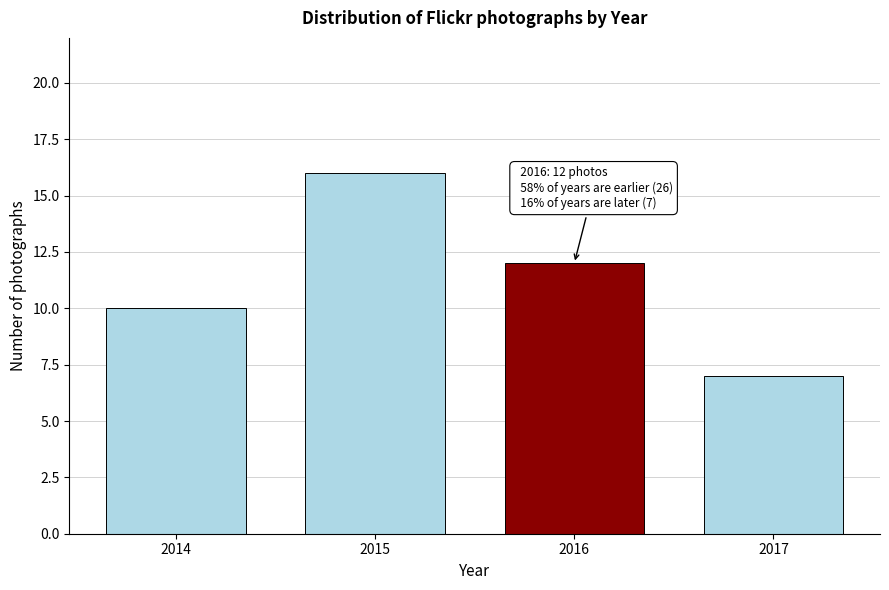

Reading left to right, extract all data points from this chart.

2014=10	2015=16	2016=12	2017=7